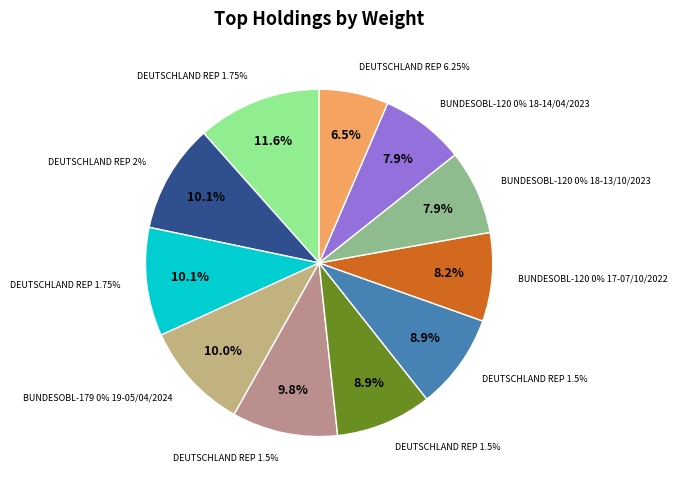

To the nearest percent, what is the combined percentage of DEUTSCHLAND REP 2% 13-15/08/2023 and BUNDESOBL-120 0% 17-07/10/2022?

18%